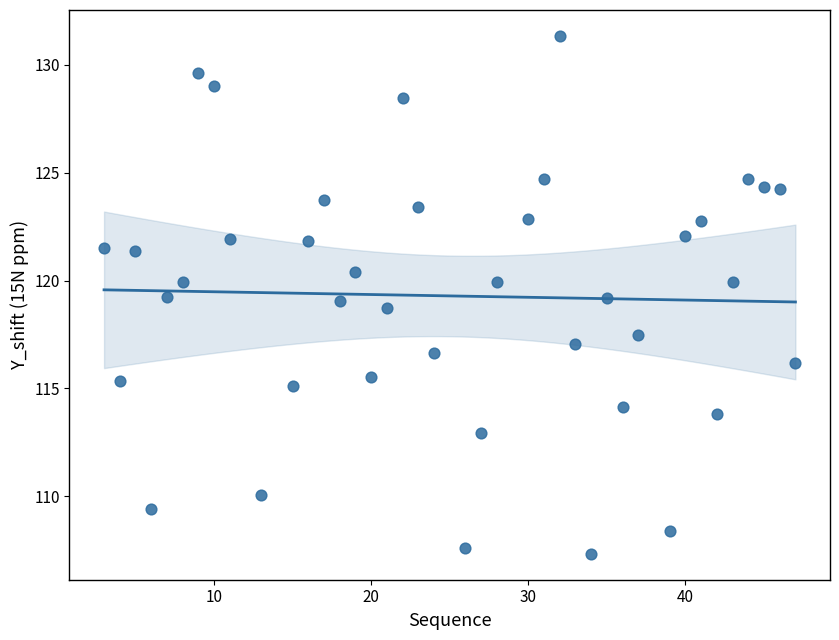

What is the range of Y values (max minus min)?

24.0